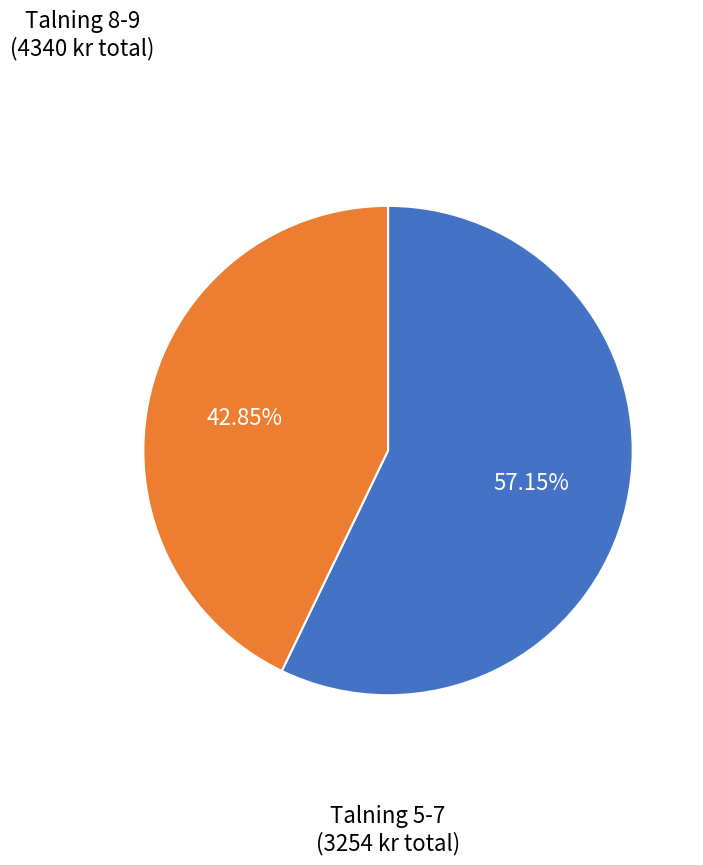

Is there any slice that represents more than half of the pie?

Yes